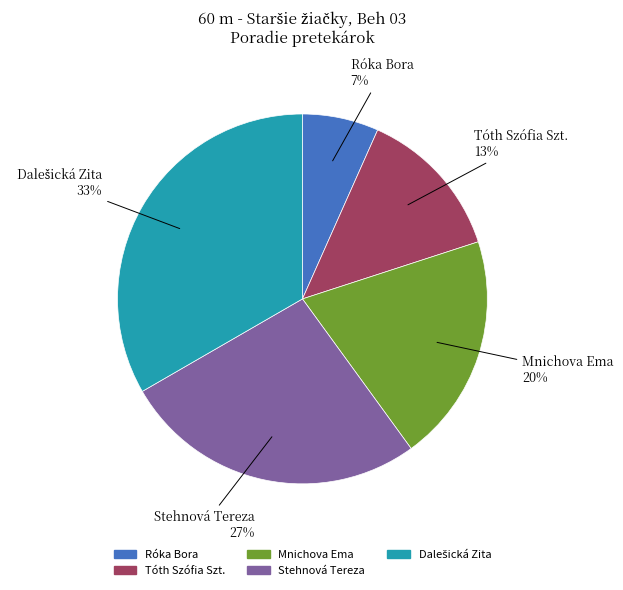

How many slices are in this pie chart?

5